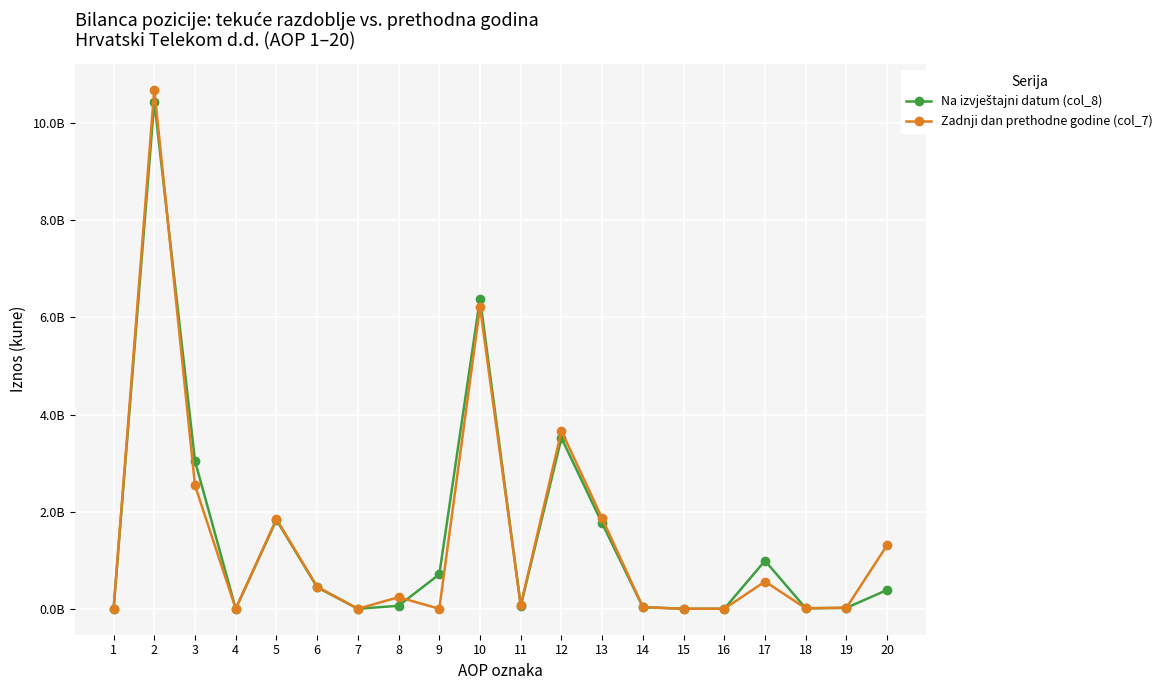

What is the value of the Na izvještajni datum (col_8) point at the 2nd from the left?

10447159915